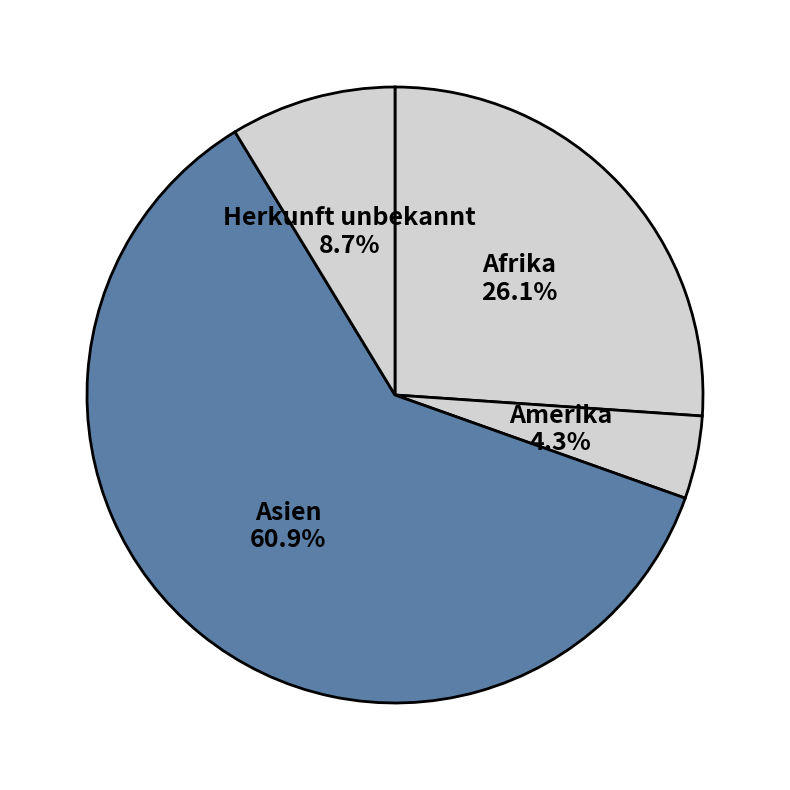

To the nearest percent, what percentage of the pie is Afrika?

26%